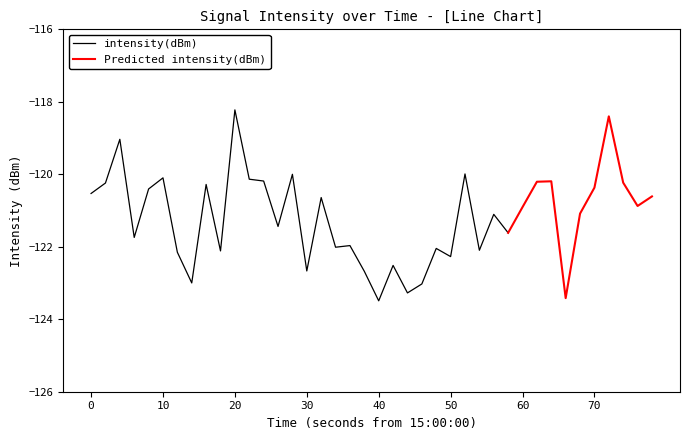

What is the value of the 6th point from the left?

-120.1